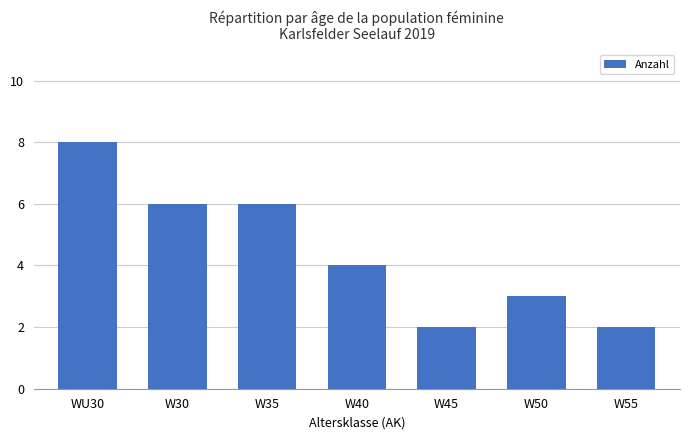

What is the difference between the values at WU30 and W30?

2